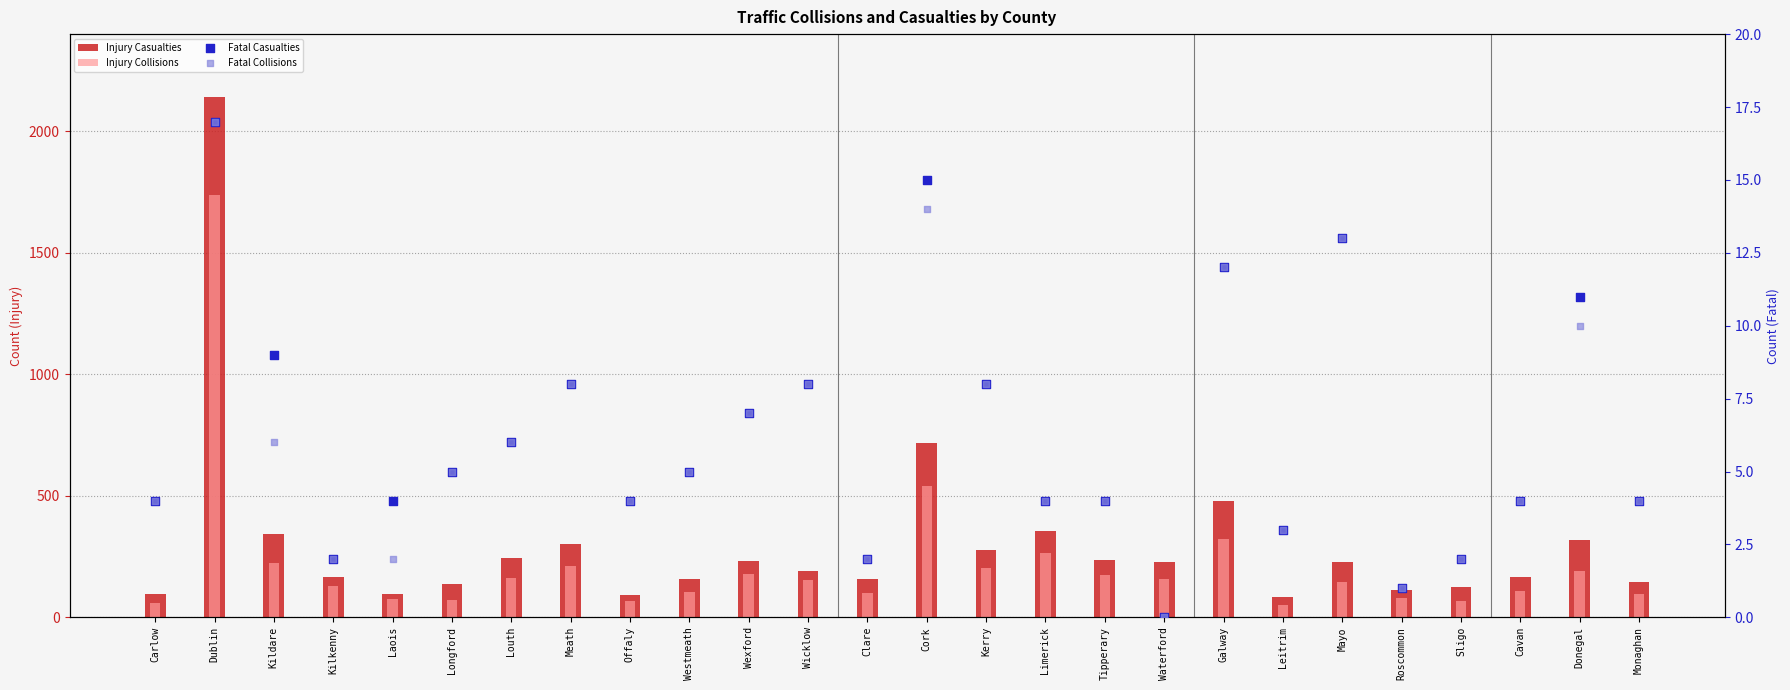

Which series reaches the maximum Y coordinate?

Injury Casualties